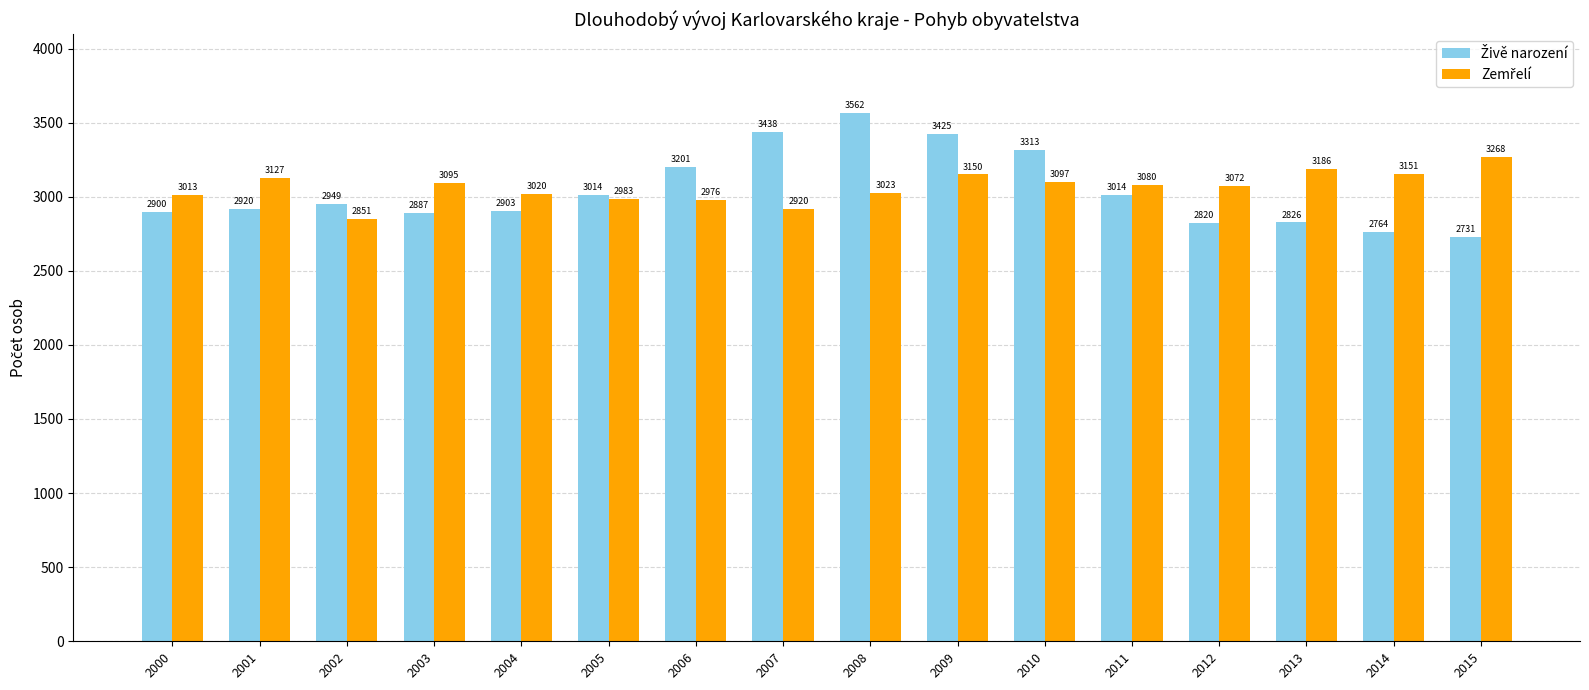

What is the smallest value displayed?

2731